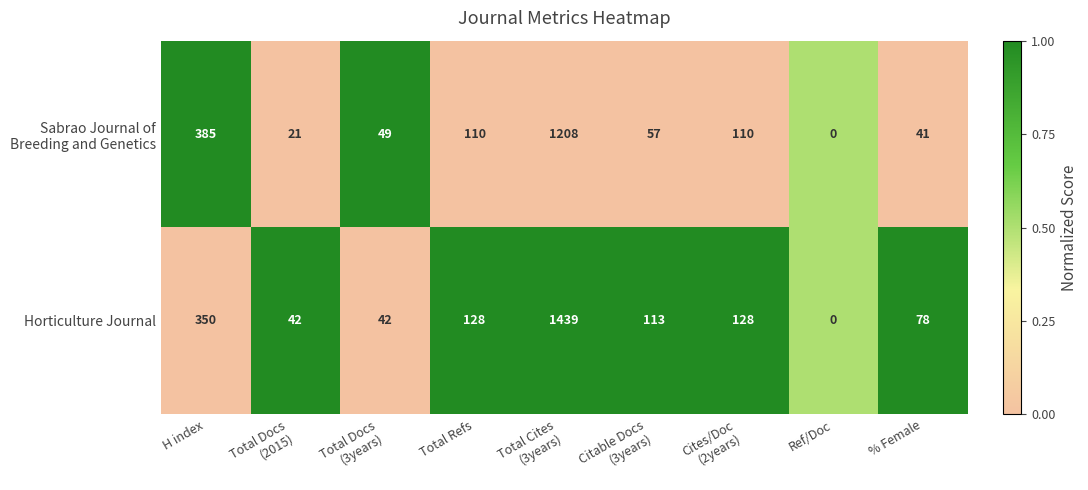

What is the sum of all Horticulture Journal values?

2320